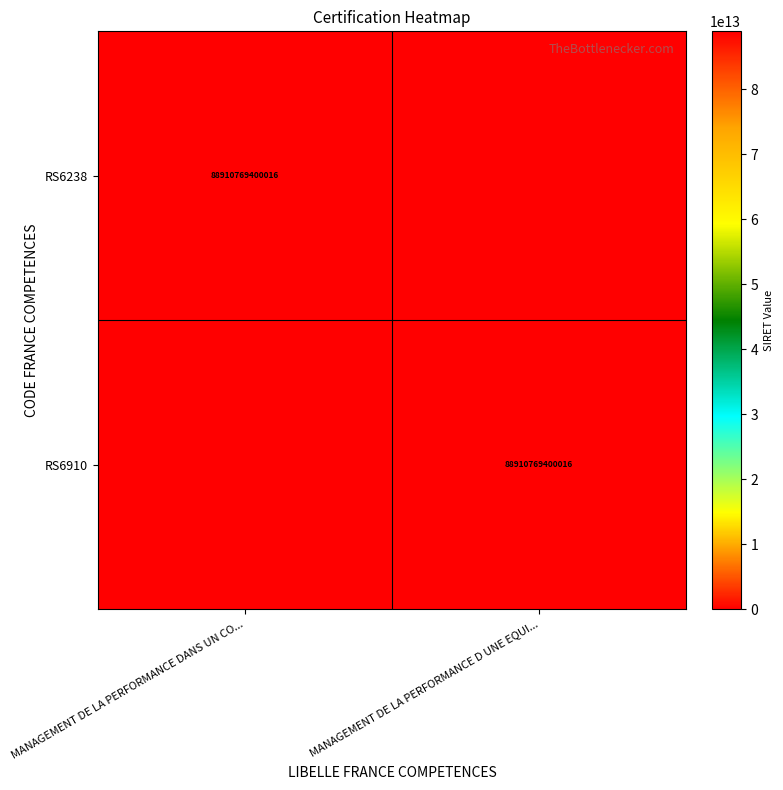

What is the total value across all series at MANAGEMENT DE LA PERFORMANCE DANS UN CO...?

88910769400016